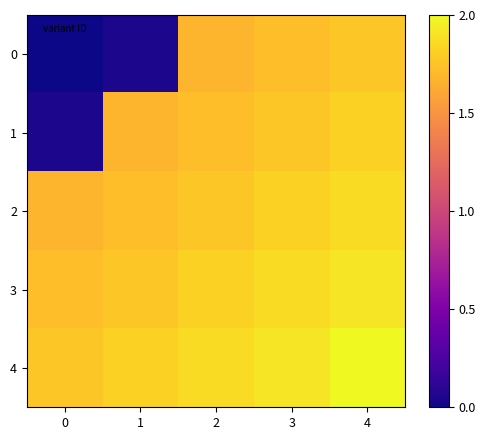

Reading left to right, what are all the values shown in this chart?

0: 0=0.0	1=0.0	2=1.7	3=1.7	4=1.8
1: 0=0.0	1=1.7	2=1.7	3=1.8	4=1.8
2: 0=1.7	1=1.7	2=1.8	3=1.8	4=1.9
3: 0=1.7	1=1.8	2=1.8	3=1.9	4=1.9
4: 0=1.8	1=1.8	2=1.9	3=1.9	4=2.0